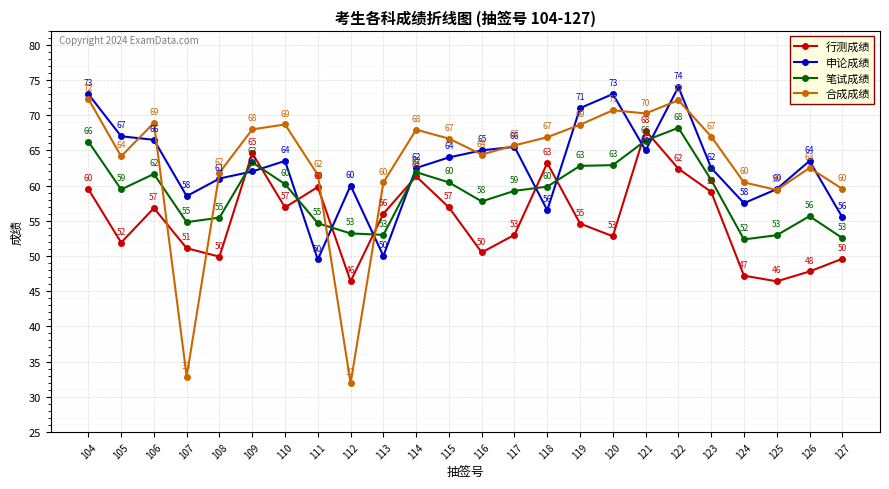

Which series has the widest spread of values?

合成成绩